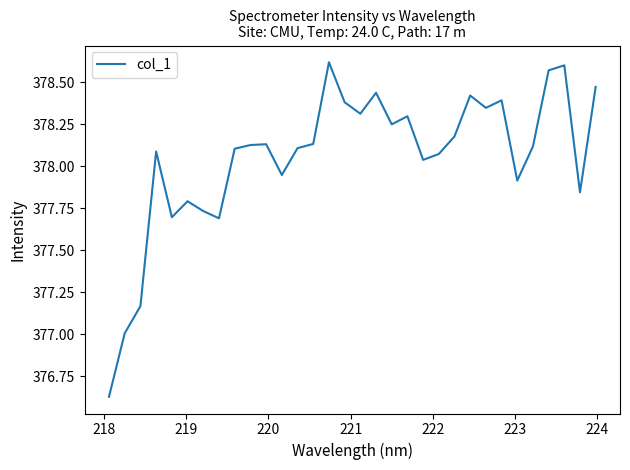

What is the value of the 17th point from the left?

378.3